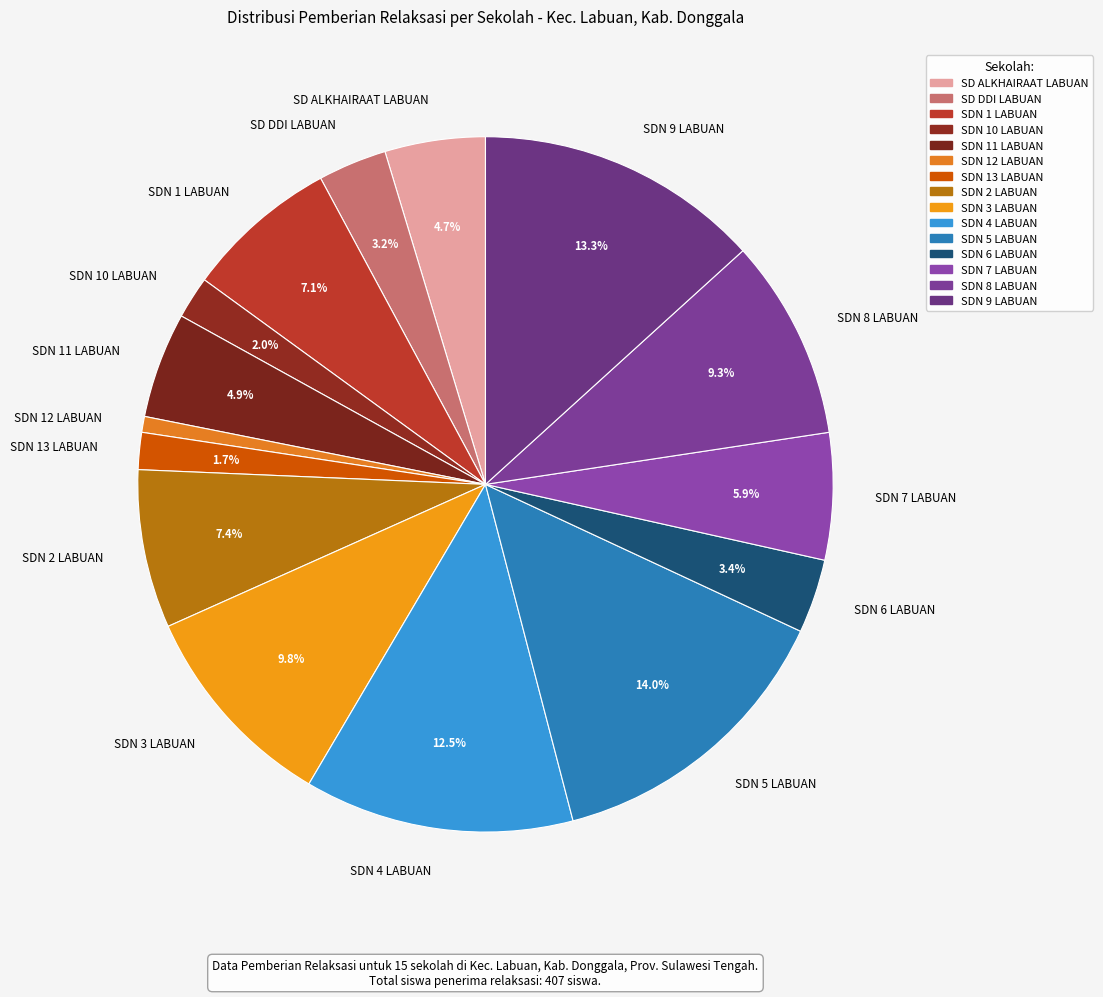

The SD DDI LABUAN slice represents 3% of the pie. True or false?

True